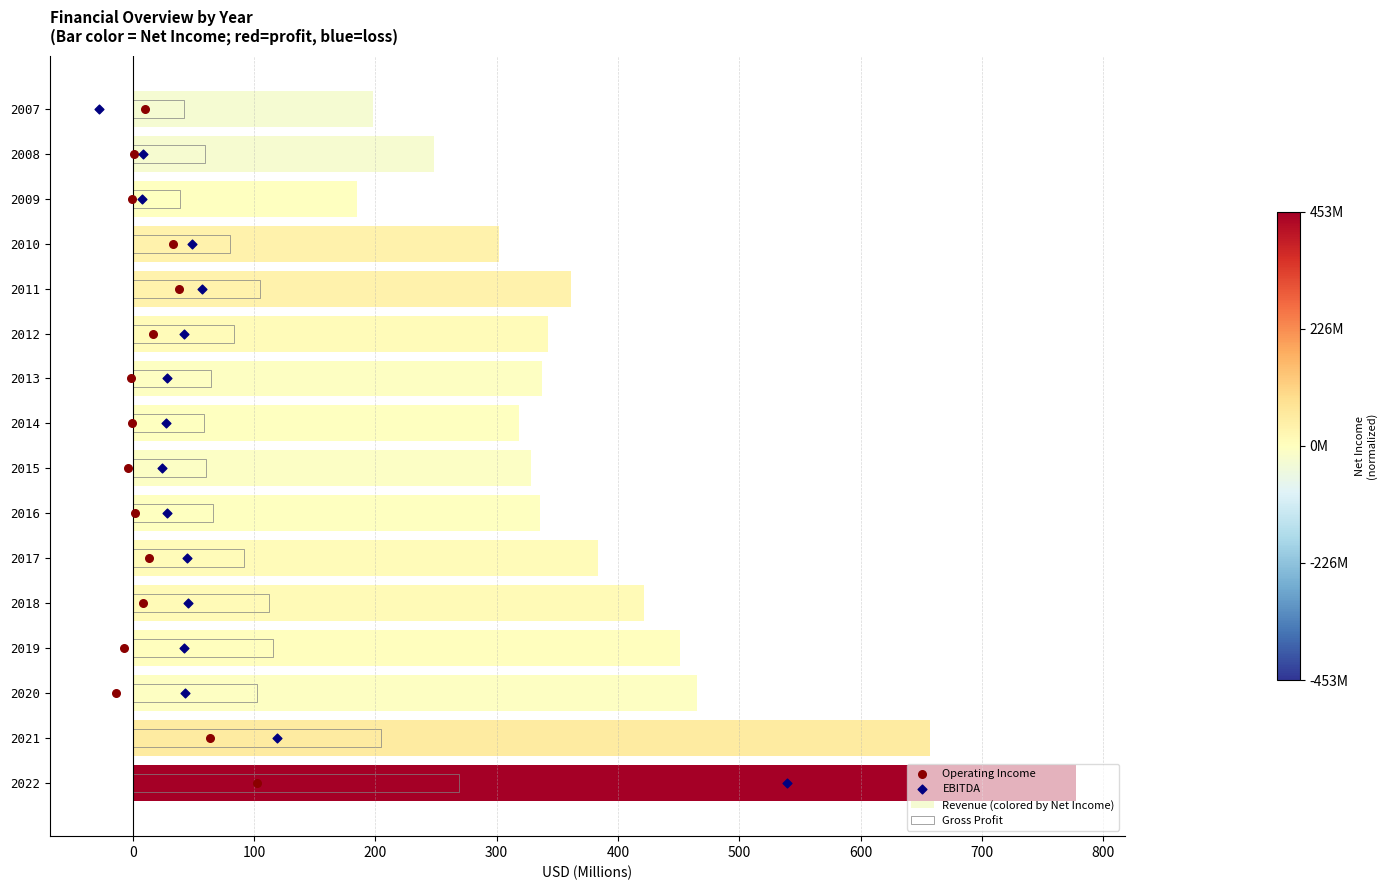

What is the total value across all series at 200?

388.1